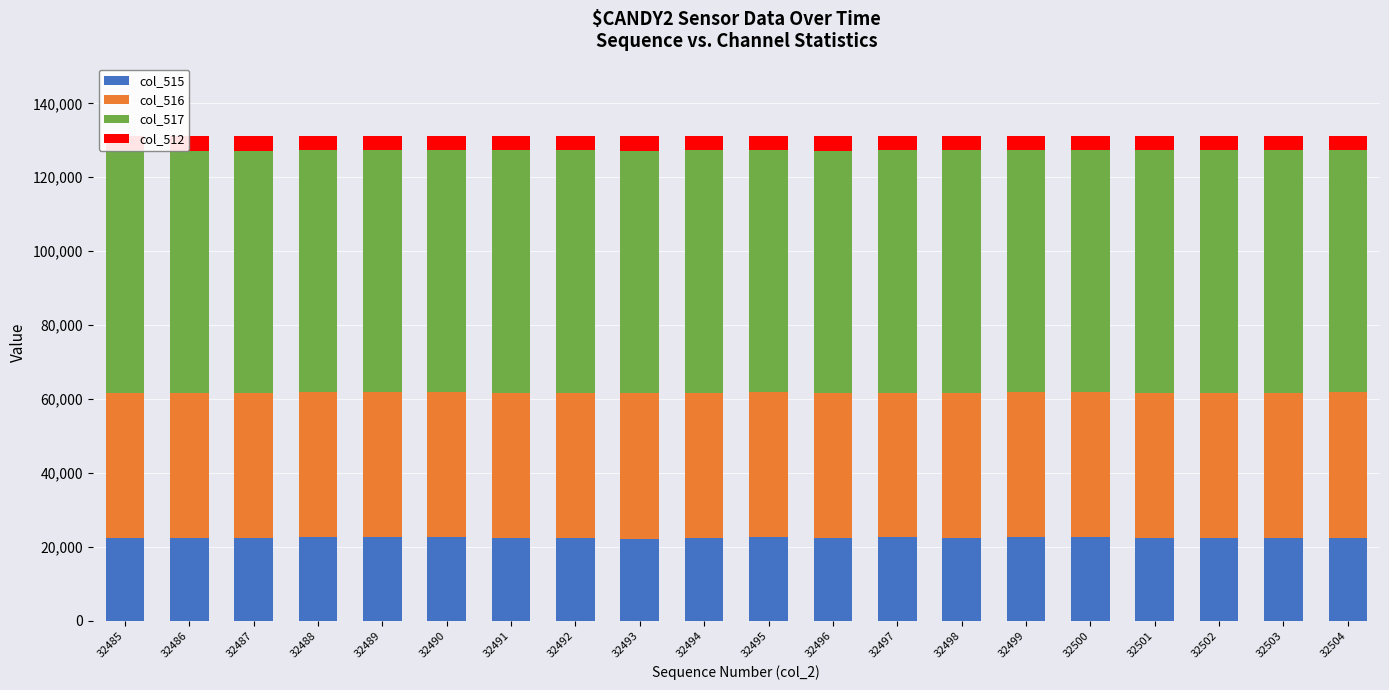

How many data points does each series have?

20